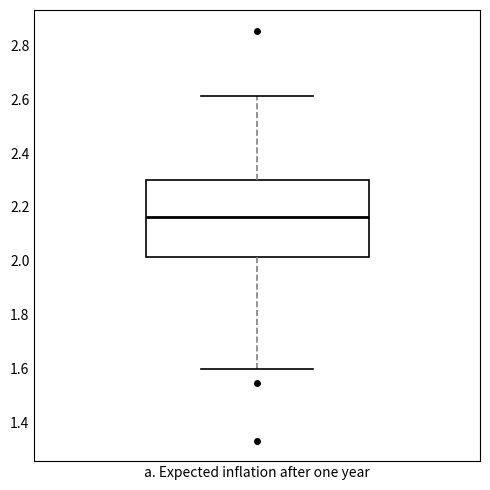

Read this box plot against the y-axis: the position of the median line, the range covered by the box, and the ends of both whiskers. The values are not printed on the chart, so give them approximately, as read against the axis.

median 2.16, box 2.02 to 2.30, whiskers 1.60 to 2.62